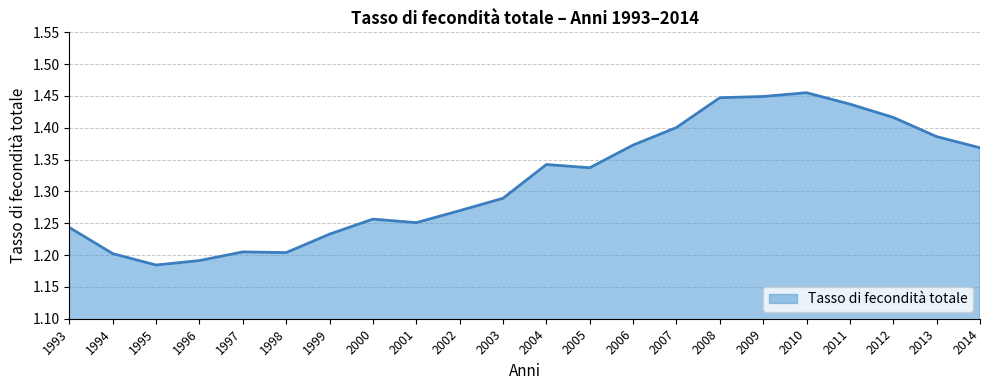

The chart shows a value of 1.4 at 2008. True or false?

True